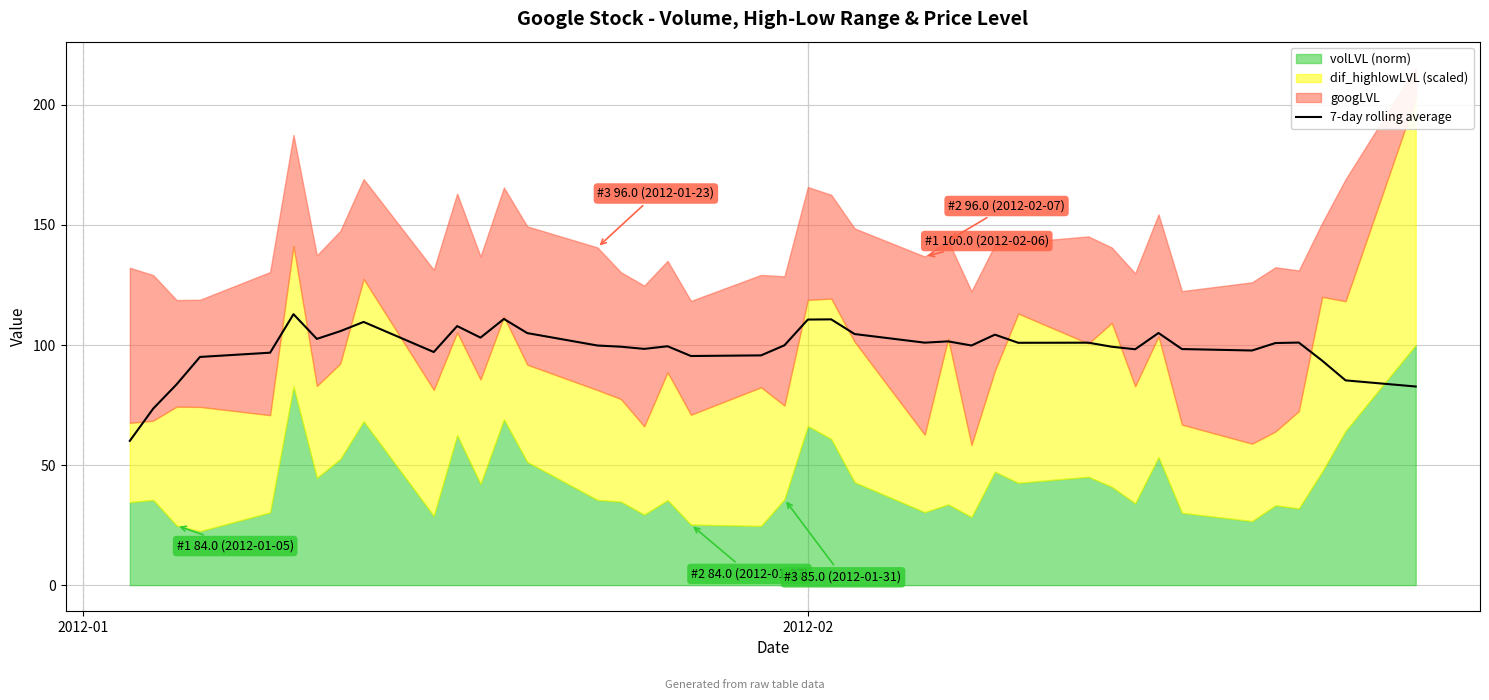

True or false: there are more than 0 points higher than both neighbors.

True